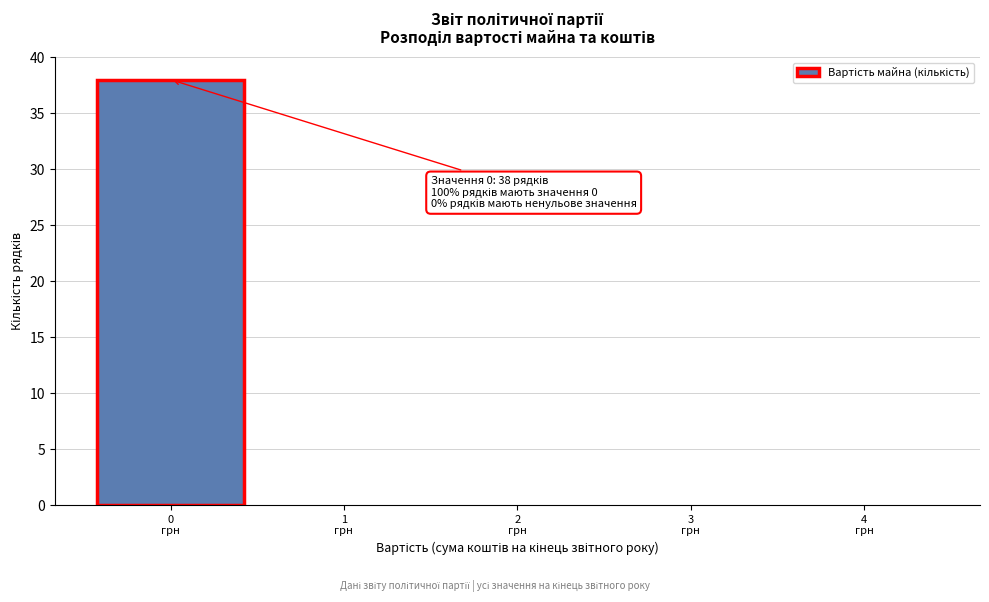

Which range on the x-axis has the tallest bar?

-0.5 to 0.5